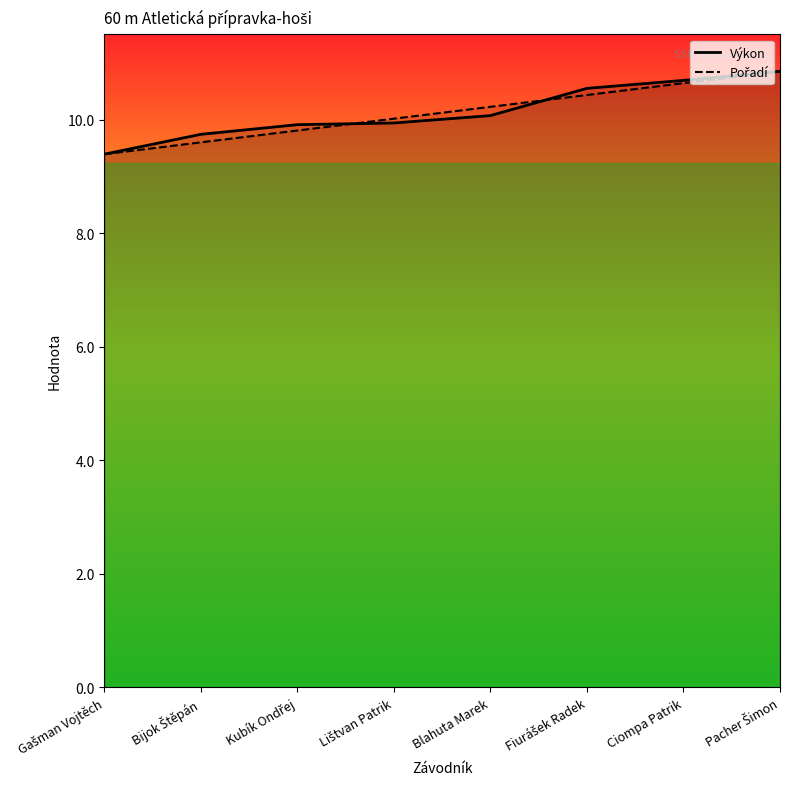

What is the label of the 2nd point from the left?

Bijok Štěpán